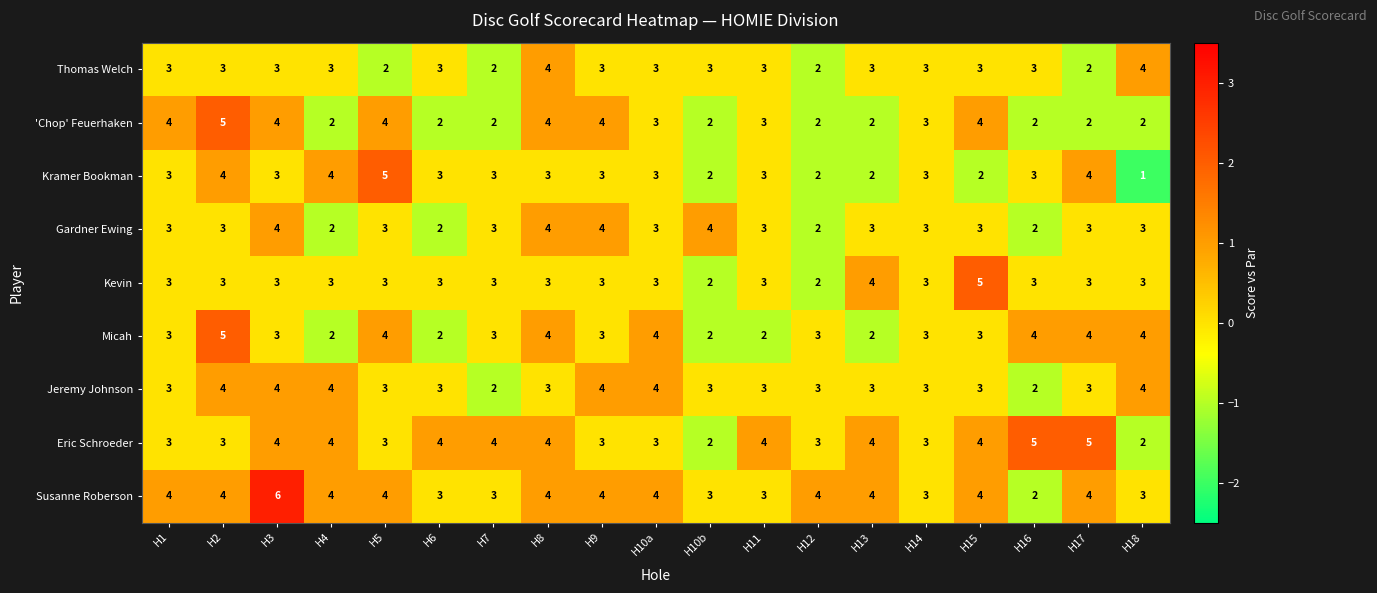

How many series are shown in this chart?

9